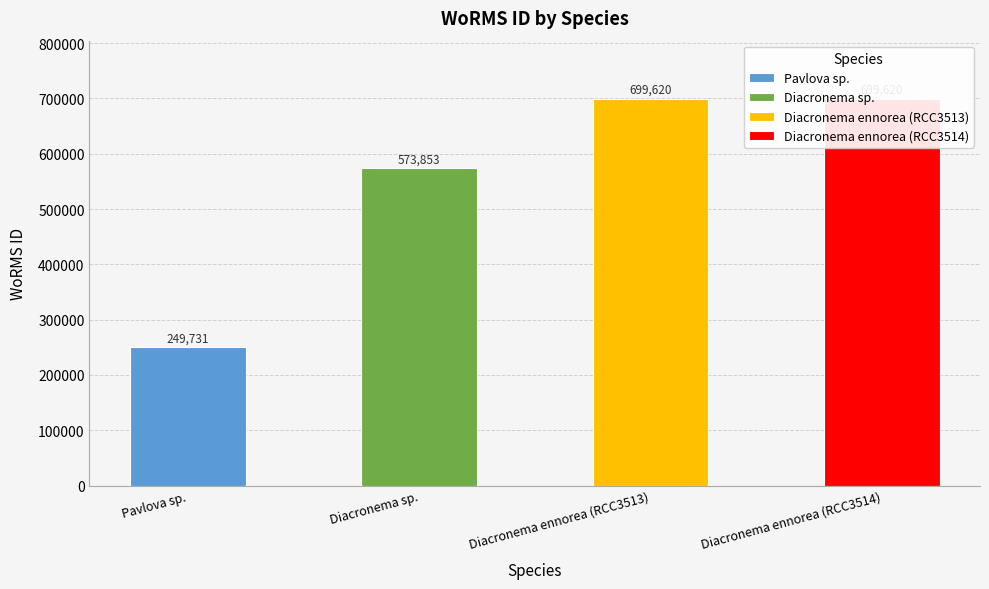

Rank the categories by value from lowest to highest.

Pavlova sp., Diacronema sp., Diacronema ennorea (RCC3513), Diacronema ennorea (RCC3514)